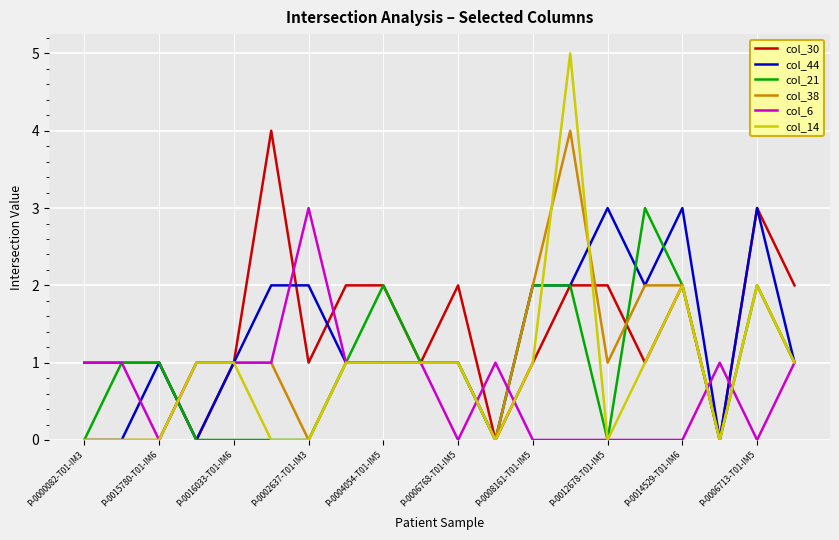

Which series has the widest spread of values?

col_14